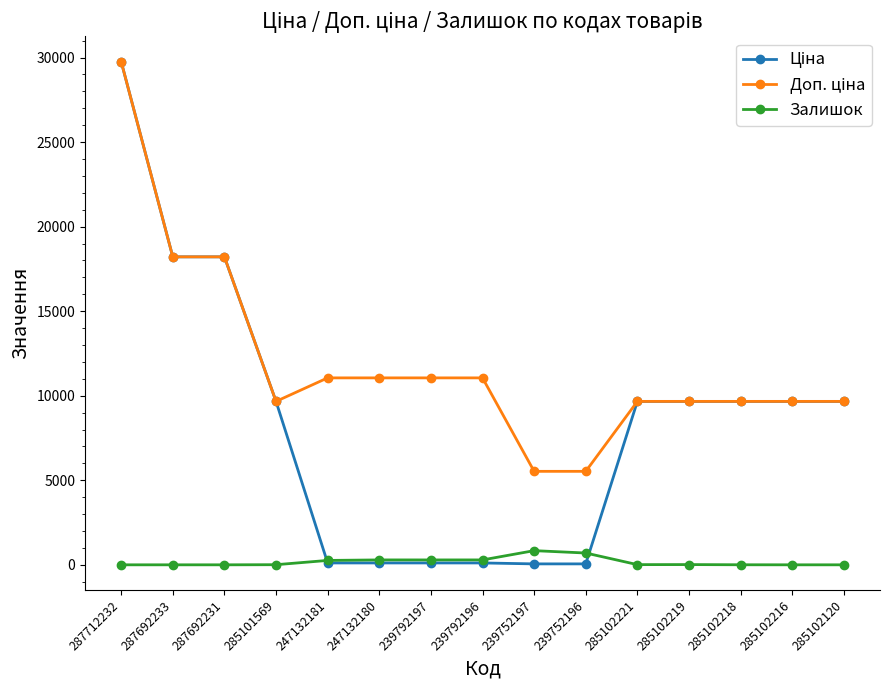

What is the label of the 4th point from the left?

285101569